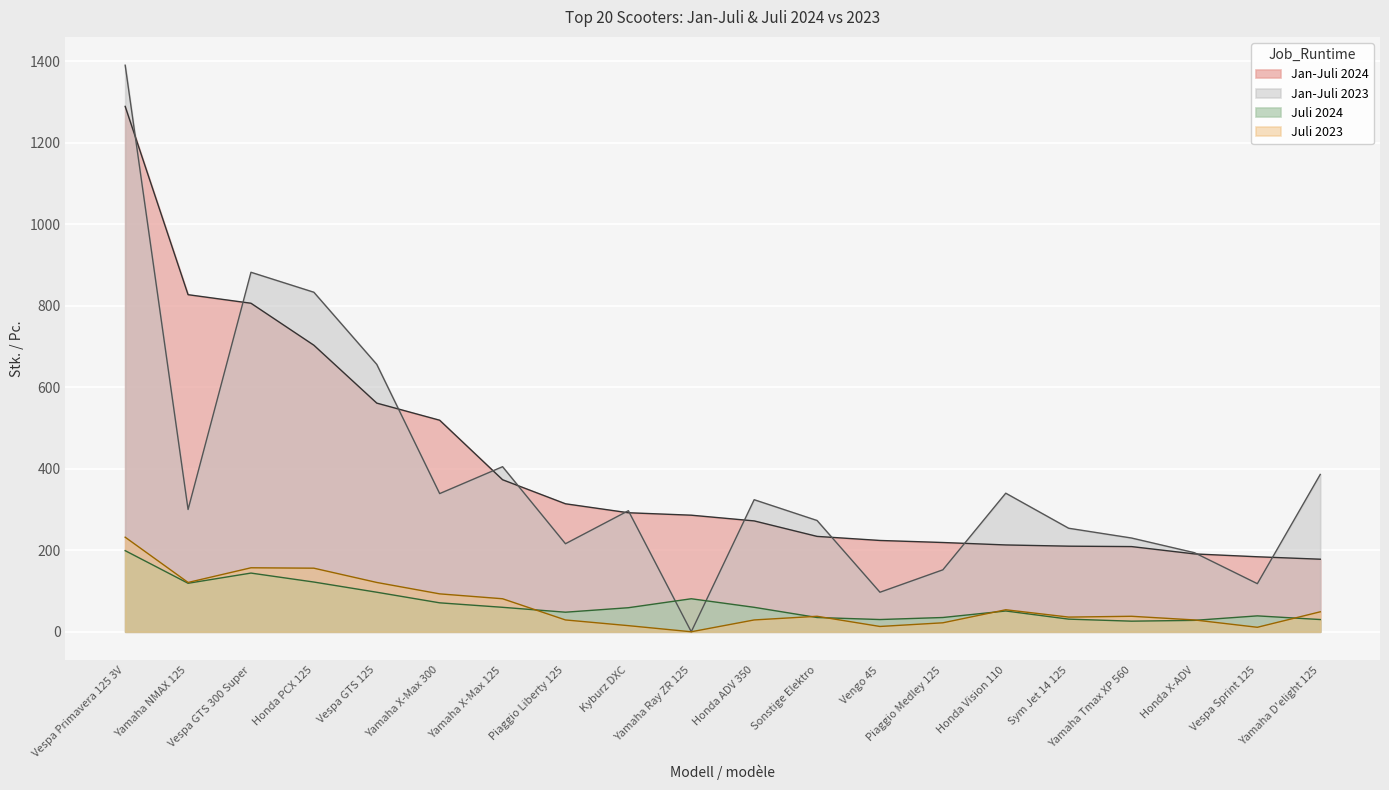

Which series has the largest total across all categories?

Jan-Juli 2024